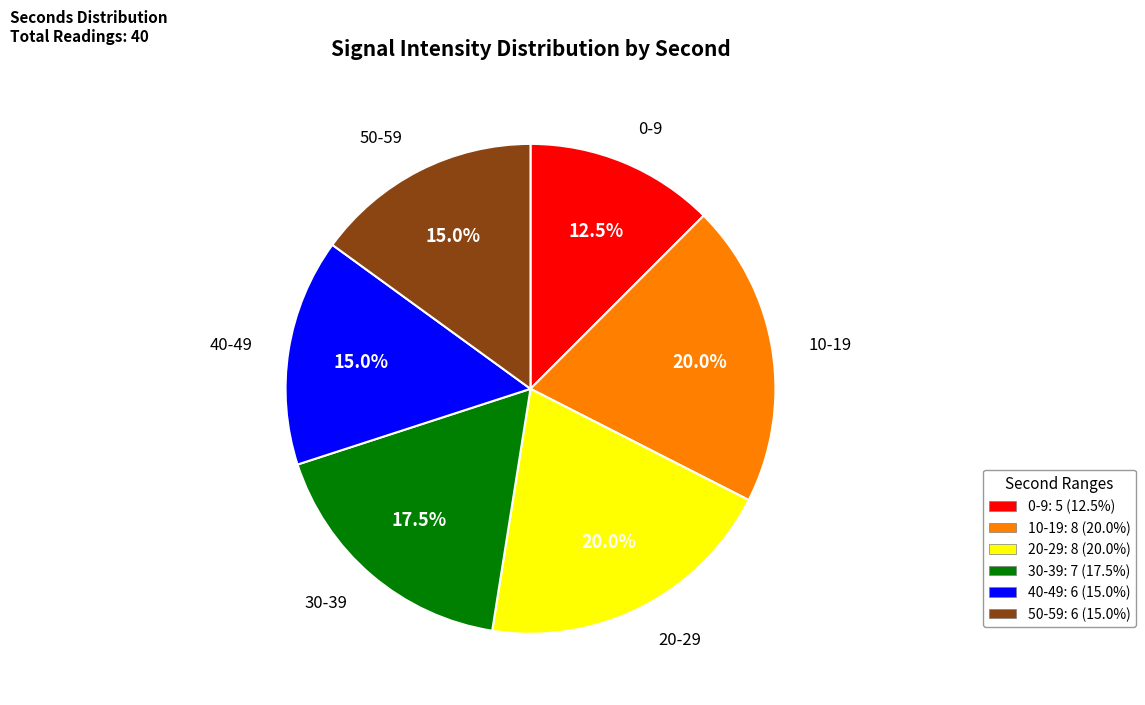

Is there a majority slice in this chart?

No